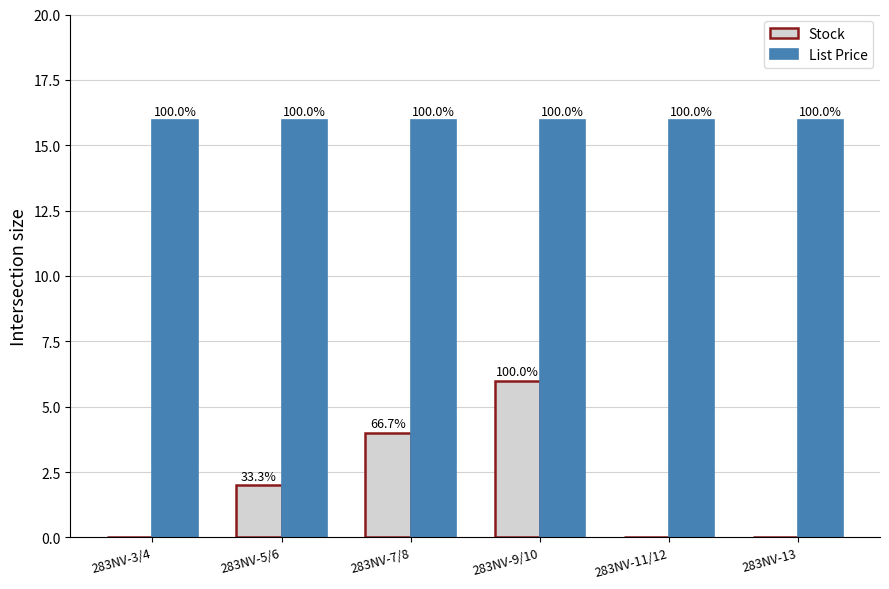

At which category is the sum across all series the highest?

283NV-9/10